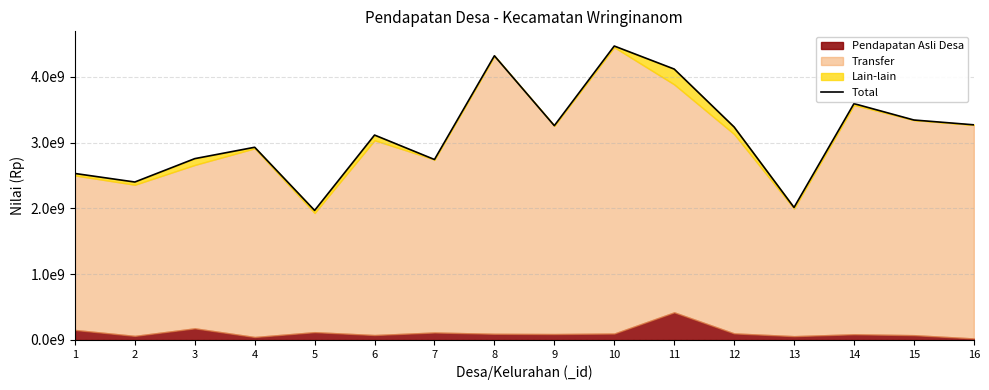

Reading right to left, list all the values displayed in this chart.

16=3270752800	15=3343887000	14=3592878000	13=2015147960	12=3237896200	11=4118656516	10=4468516762	9=3258076000	8=4320228695	7=2743434200	6=3115165000	5=1969448000	4=2929698000	3=2756754000	2=2401314000	1=2531147500